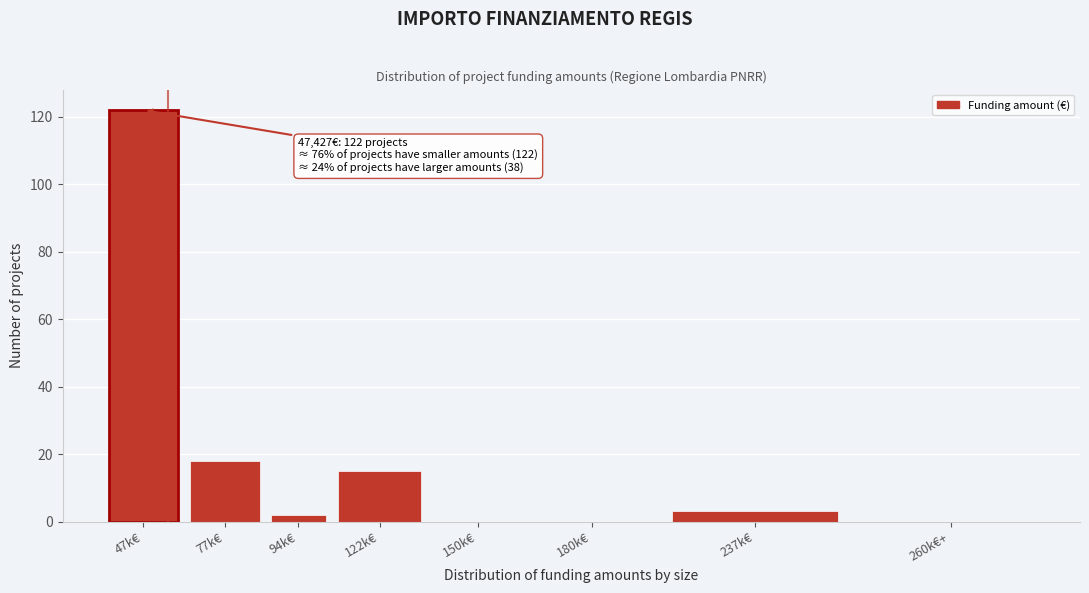

Reading left to right, extract all data points from this chart.

47k€=122	77k€=18	94k€=2	122k€=15	150k€=0	180k€=0	237k€=3	260k€+=0